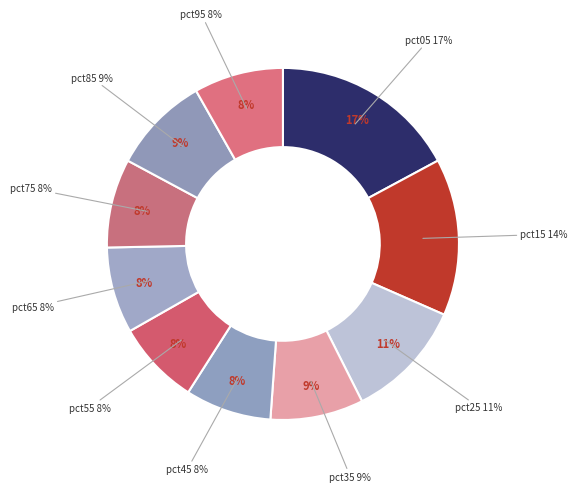

To the nearest percent, what is the combined percentage of pct75 and pct35?

17%